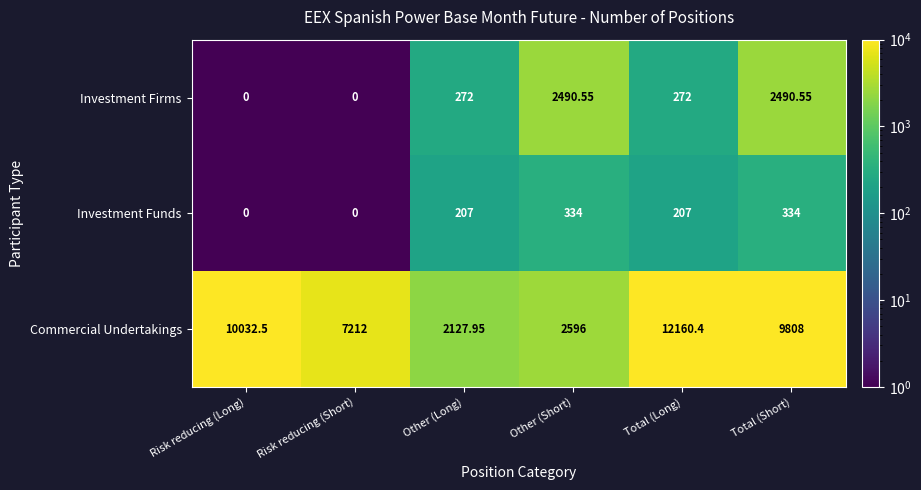

At which category is the sum across all series the highest?

Total (Long)